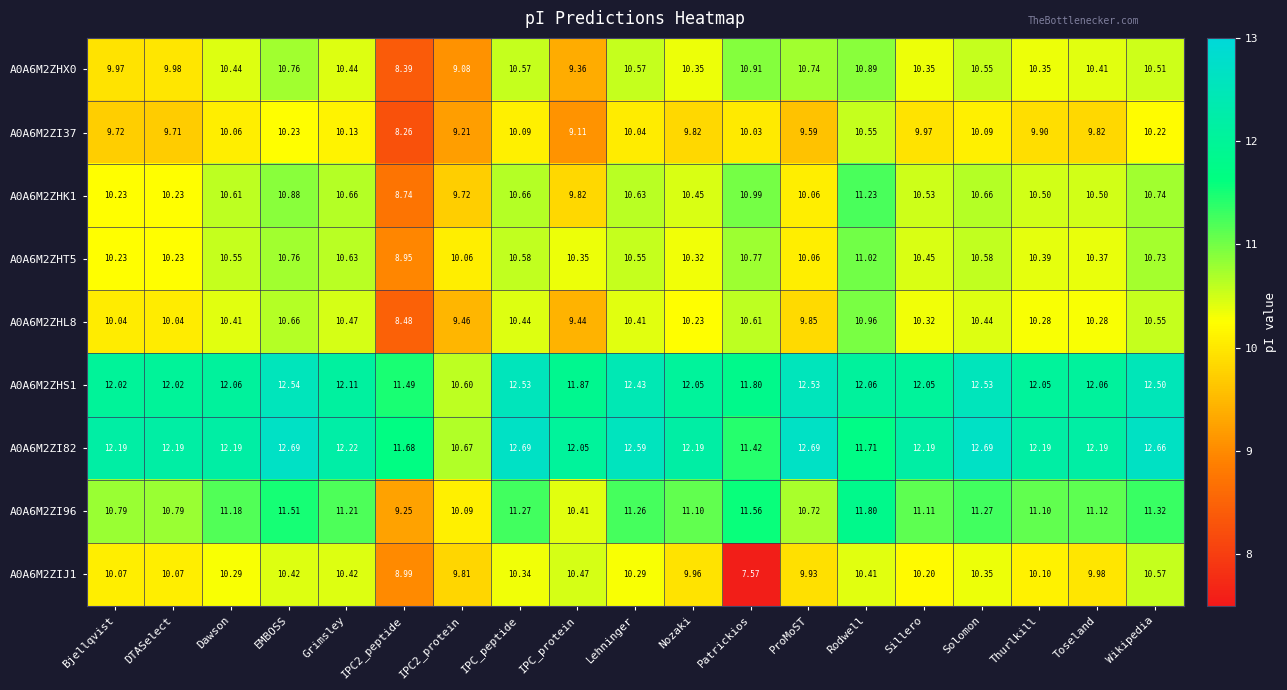

Where does the A0A6M2ZHS1 series first go above 12?

Bjellqvist